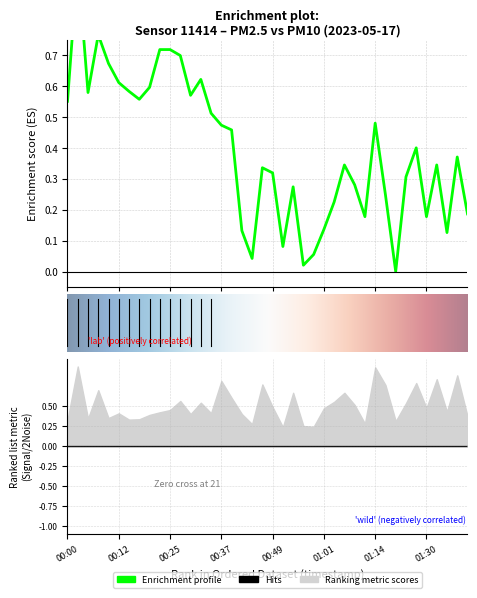

What is the label of the 31st point from the left?

30